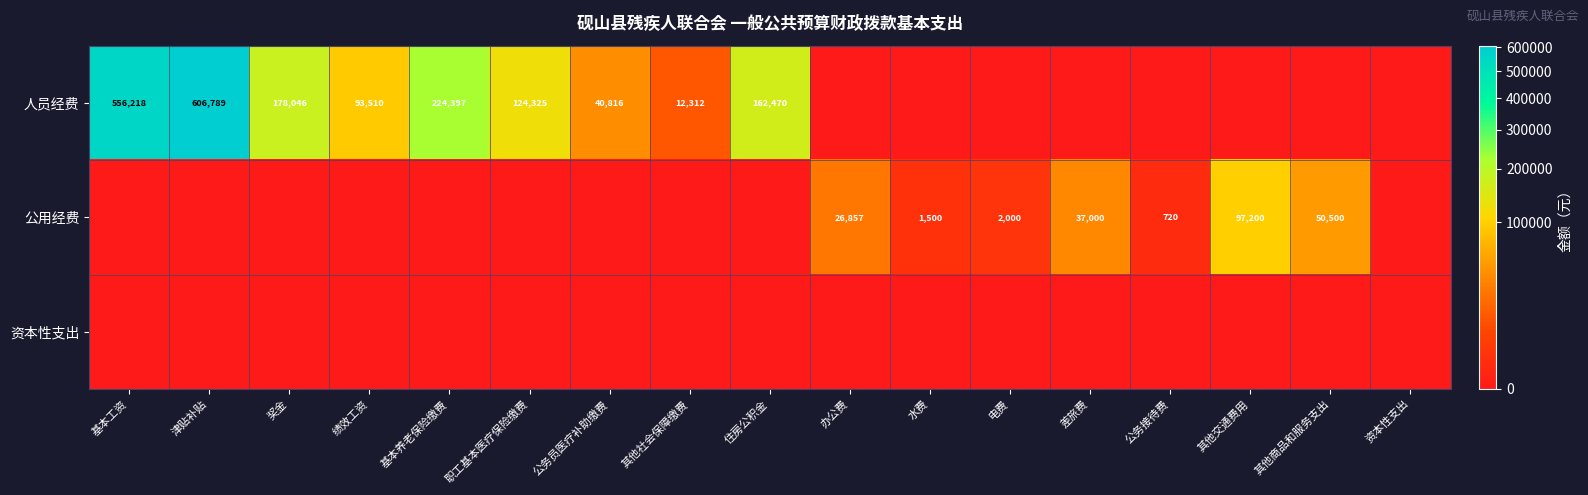

The value of 人员经费 at 基本工资 is 274921. True or false?

False